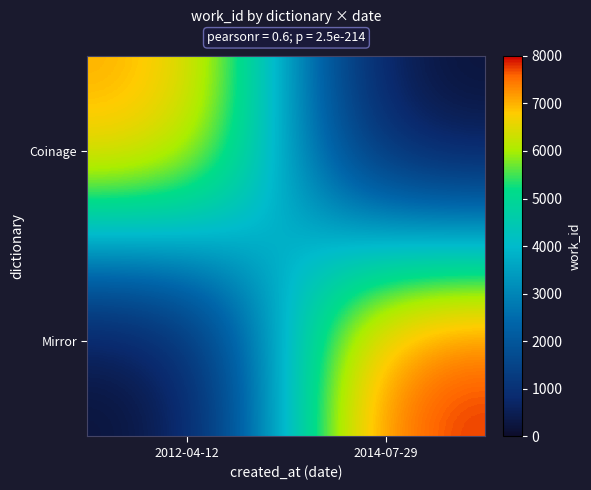

Reading left to right, list all the values displayed in this chart.

Coinage: 2012-04-12=7214	2014-07-29=0
Mirror: 2012-04-12=0	2014-07-29=8002